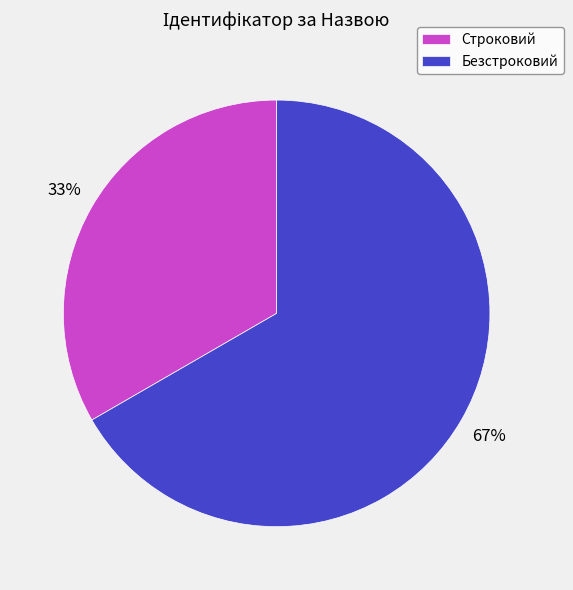

To the nearest percent, what is the average slice percentage?

50%